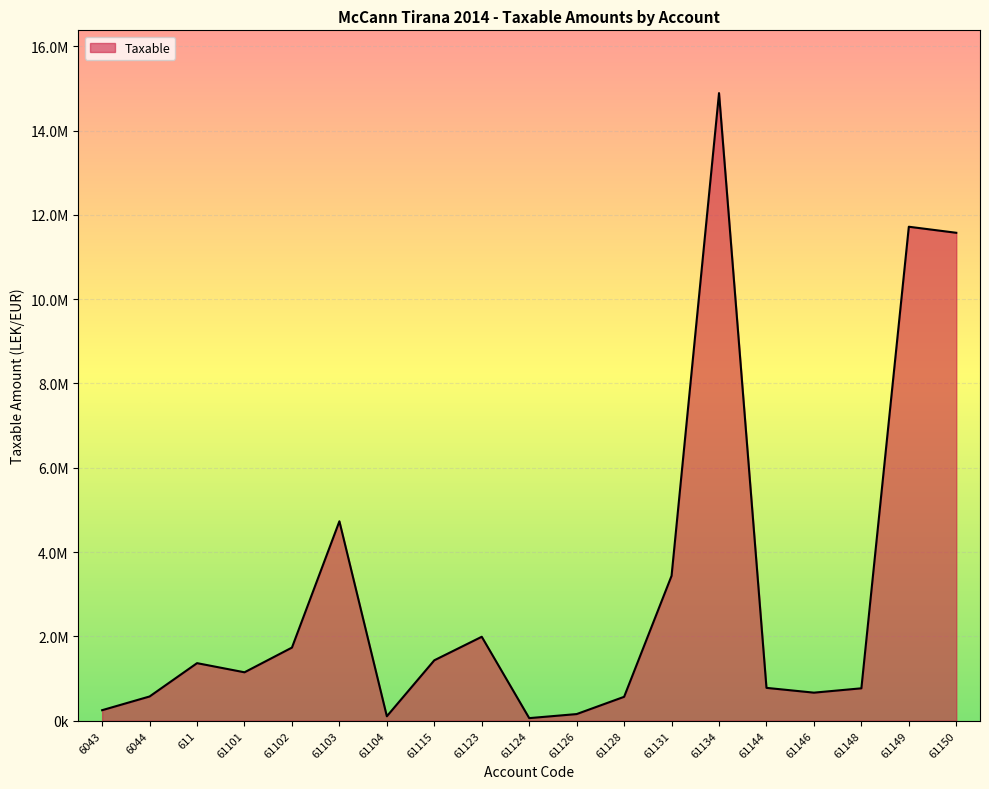

List the labels in order of value, smallest first.

61124, 61104, 61126, 6043, 61128, 6044, 61146, 61148, 61144, 61101, 611, 61115, 61102, 61123, 61131, 61103, 61150, 61149, 61134